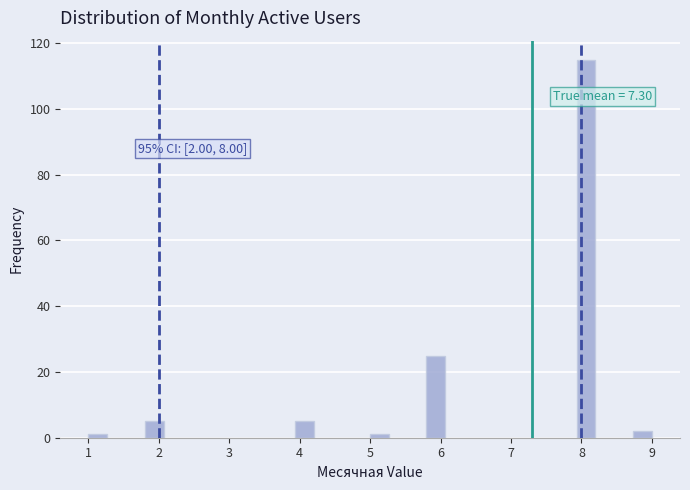

Read against the x-axis, roughly where is the centre of the tallest bar?

8.1